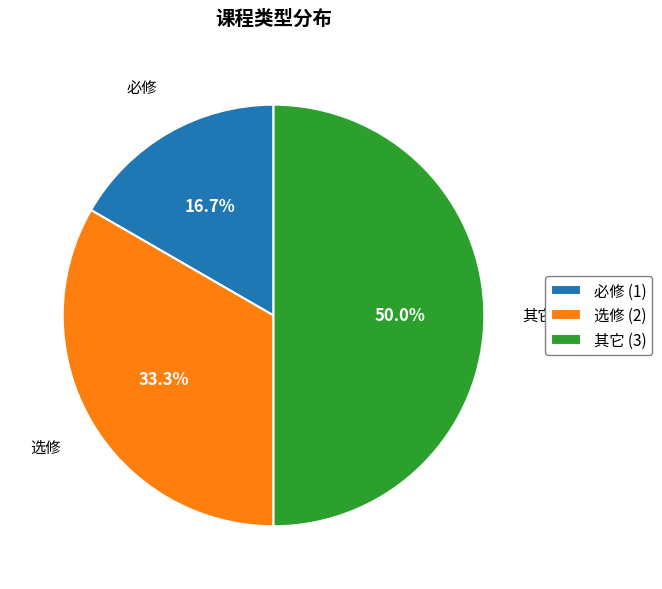

To the nearest percent, what is the combined percentage of 选修 and 必修?

50%